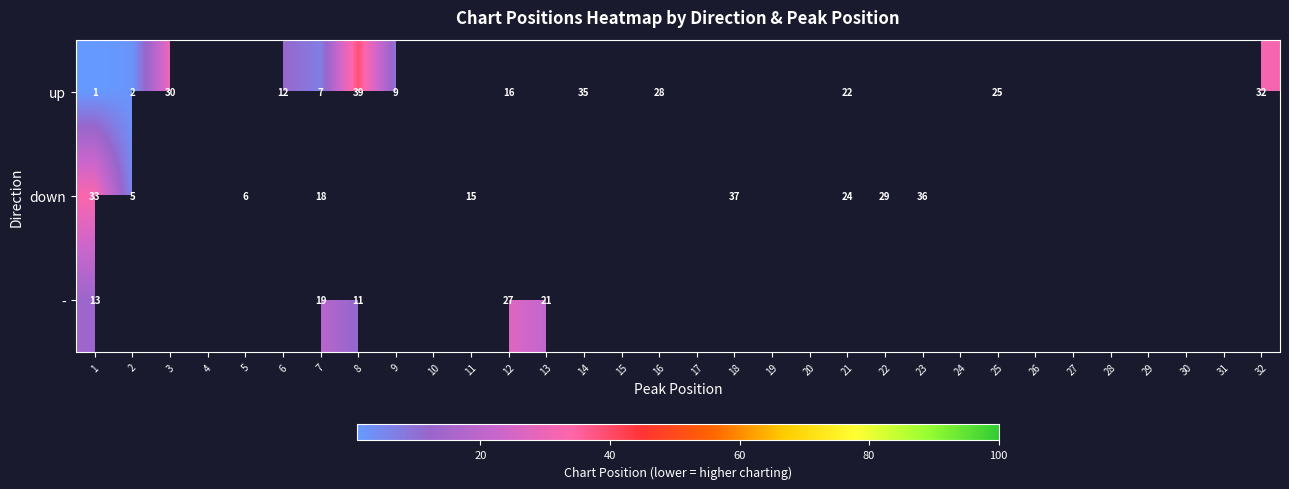

Which category has the lowest value across all series?

1